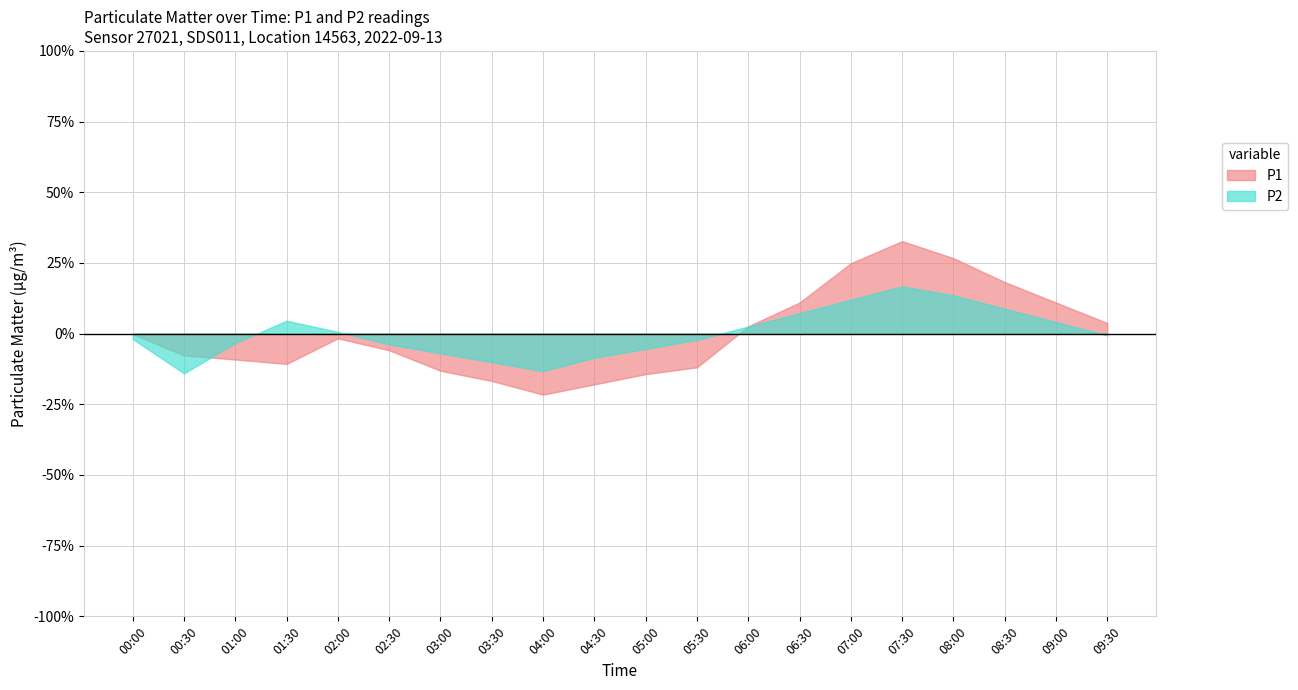

Which category has the lowest value in the P1 series?

04:00